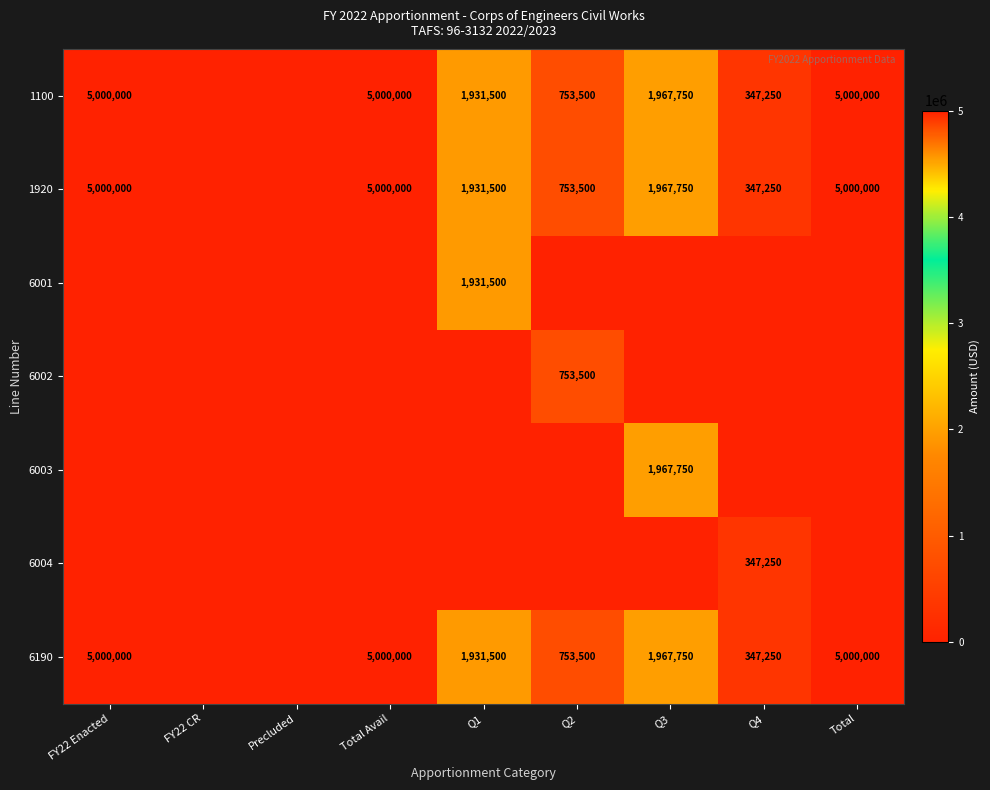

What is the difference between the 6190 values at Q4 and Q1?

1584250